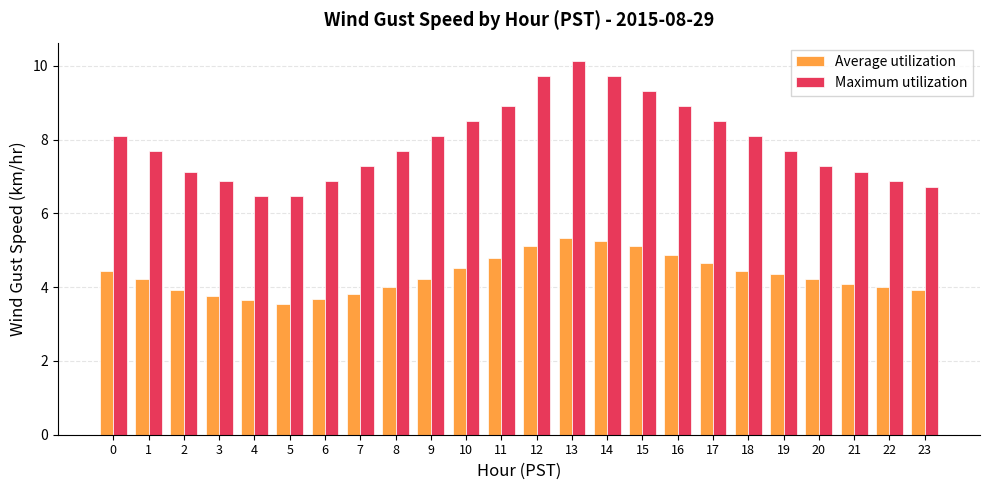

What is the total value across all series at 23?

10.6